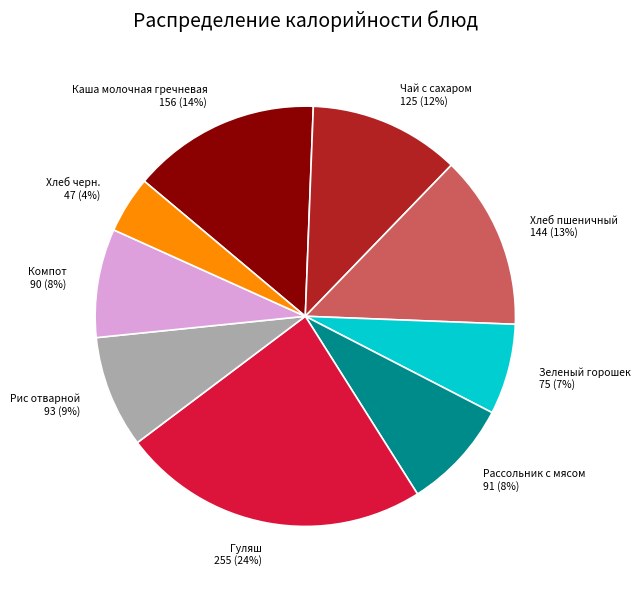

To the nearest percent, what is the average slice percentage?

11%